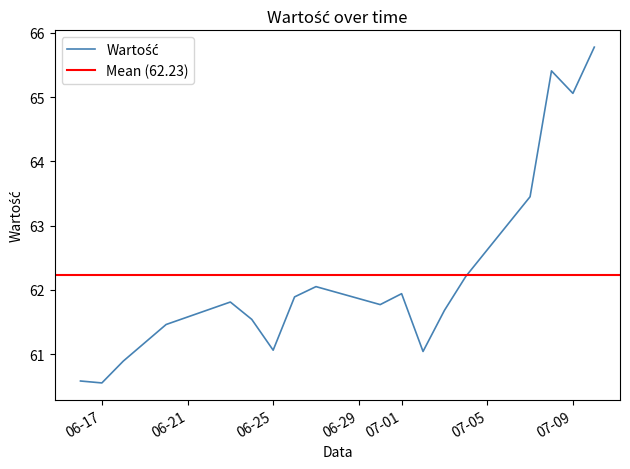

True or false: the data has more than 1 interior local peaks.

True